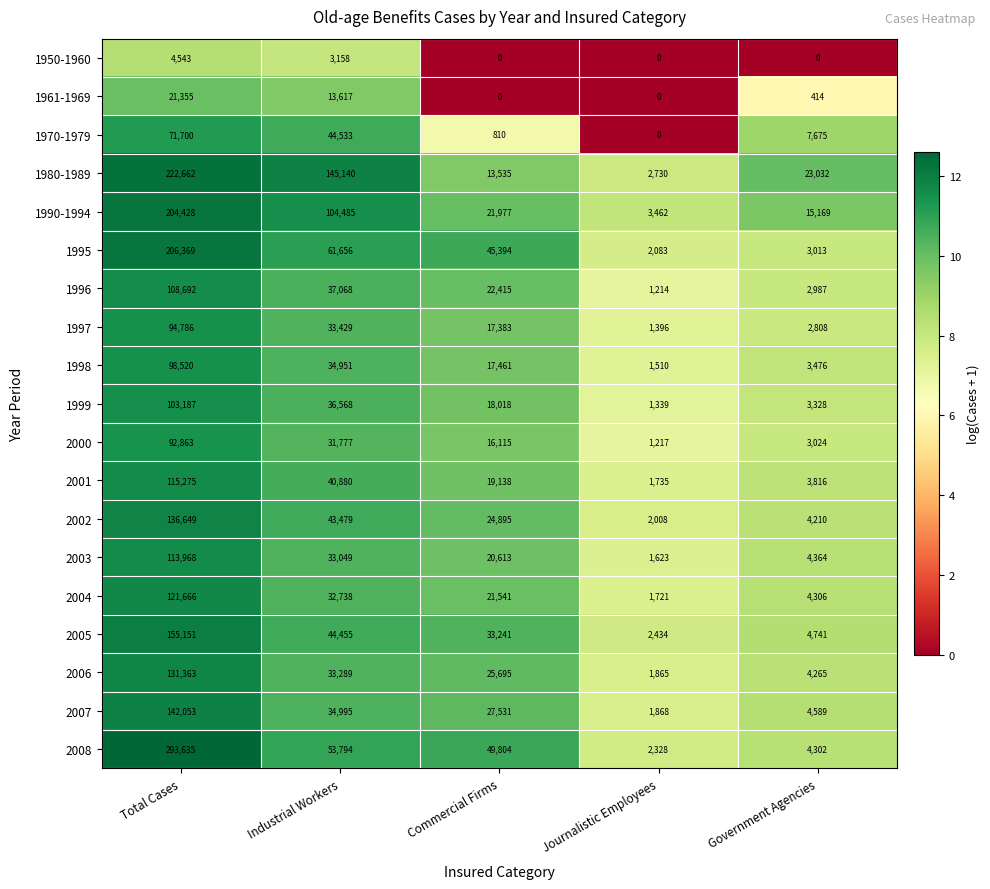

The value of 2001 at Total Cases is 115275. True or false?

True